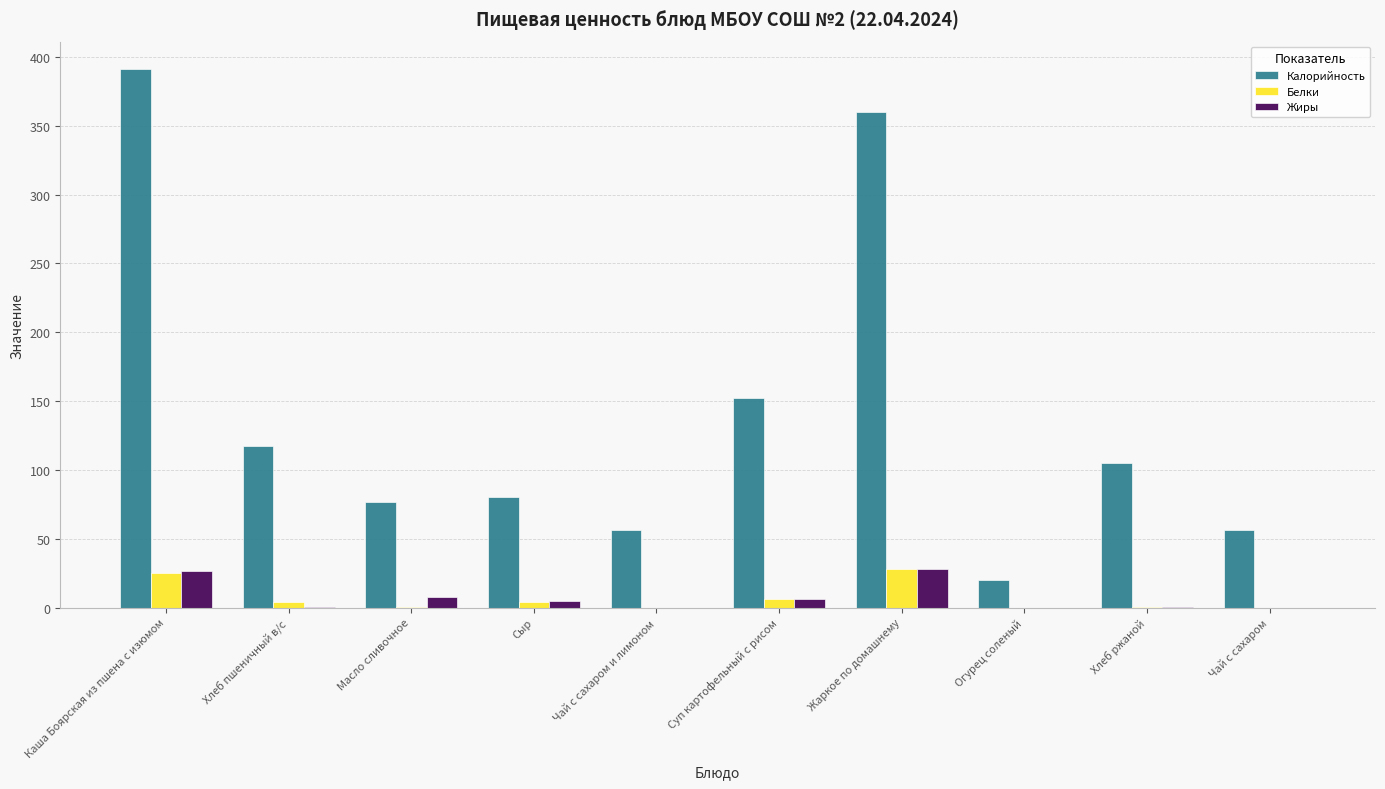

What is the difference between the Жиры values at Огурец соленый and Хлеб ржаной?

0.5